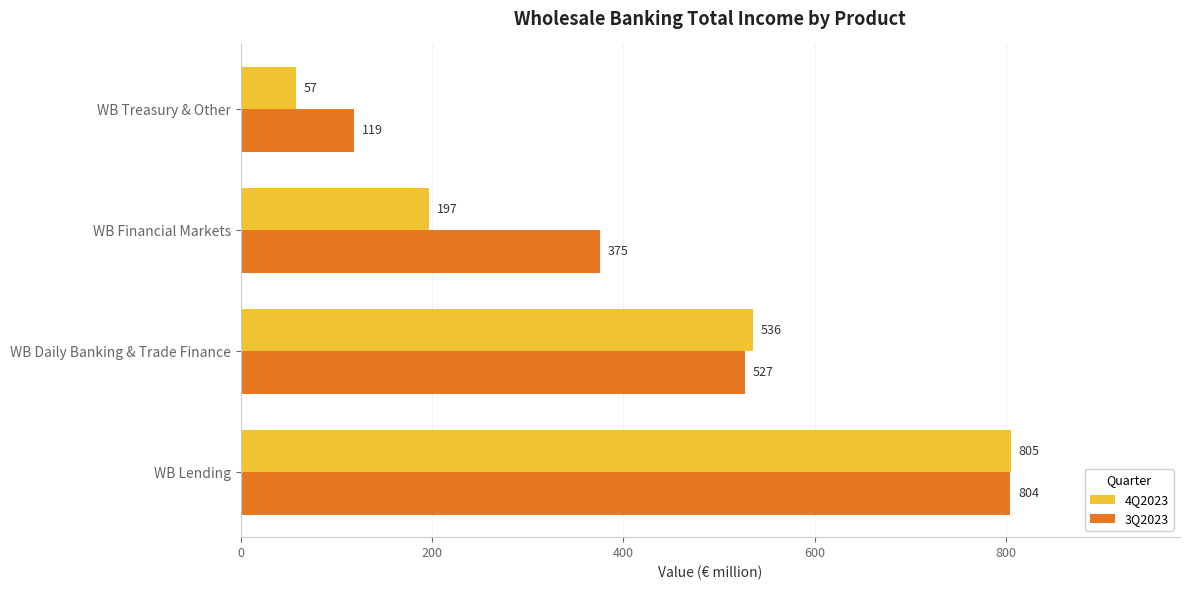

The 3Q2023 series shows 526.7 at WB Daily Banking & Trade Finance. True or false?

True